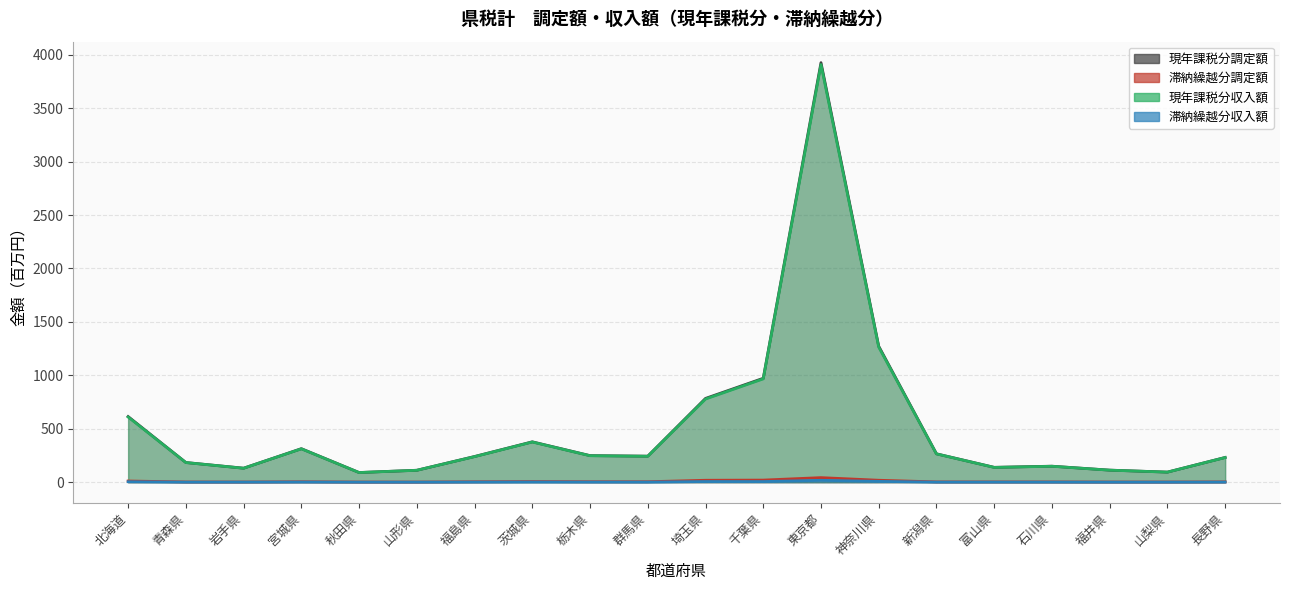

Which has a higher value, 千葉県 or 神奈川県?

神奈川県